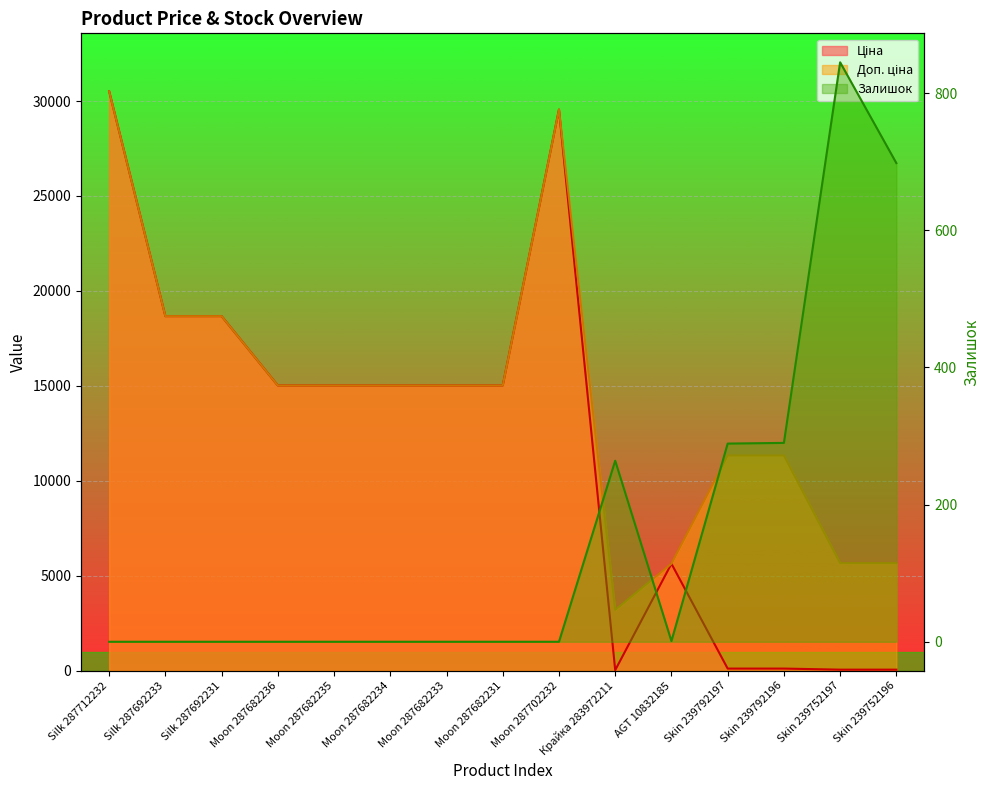

Reading right to left, transcribe all the data shown in this chart.

Ціна: Skin 239752196=56.7	Skin 239752197=56.7	Skin 239792196=113.3	Skin 239792197=113.3	AGT 10832185=5636.0	Крайка 283972211=32.0	Moon 287702232=29548.9	Moon 287682231=15019.2	Moon 287682233=15019.2	Moon 287682234=15019.2	Moon 287682235=15019.2	Moon 287682236=15019.2	Silk 287692231=18671.5	Silk 287692233=18671.5	Silk 287712232=30512.3
Доп. ціна: Skin 239752196=5667.0	Skin 239752197=5667.0	Skin 239792196=11334.0	Skin 239792197=11334.0	AGT 10832185=5636.0	Крайка 283972211=3205.0	Moon 287702232=29548.9	Moon 287682231=15019.2	Moon 287682233=15019.2	Moon 287682234=15019.2	Moon 287682235=15019.2	Moon 287682236=15019.2	Silk 287692231=18671.5	Silk 287692233=18671.5	Silk 287712232=30512.3
Залишок: Skin 239752196=698.0	Skin 239752197=845.0	Skin 239792196=290.0	Skin 239792197=289.0	AGT 10832185=1.0	Крайка 283972211=264.0	Moon 287702232=0.0	Moon 287682231=0.0	Moon 287682233=0.0	Moon 287682234=0.0	Moon 287682235=0.0	Moon 287682236=0.0	Silk 287692231=0.0	Silk 287692233=0.0	Silk 287712232=0.0